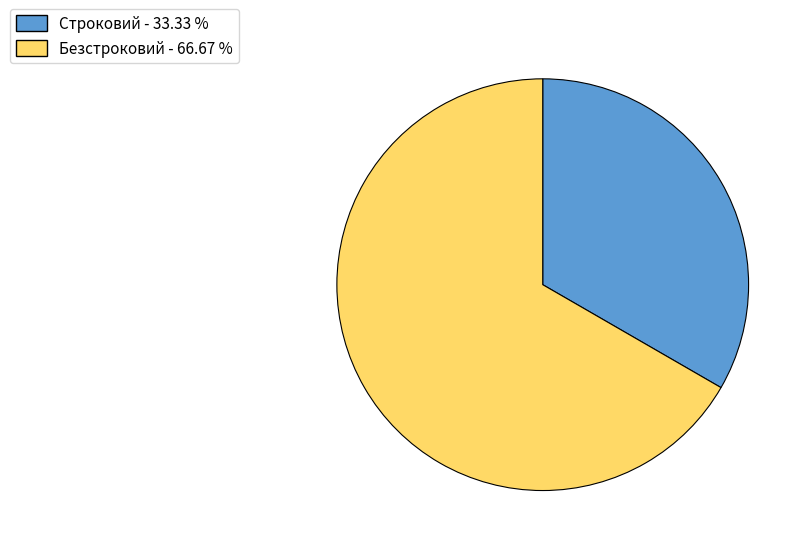

Approximately how many times larger is the value at Безстроковий compared to Строковий?

2.0